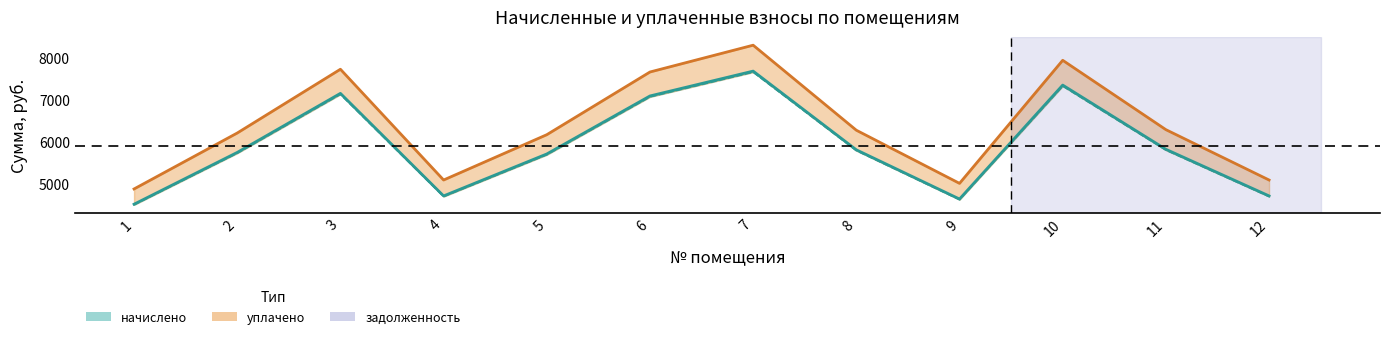

What are all the series names shown in the legend?

начислено, уплачено, задолженность